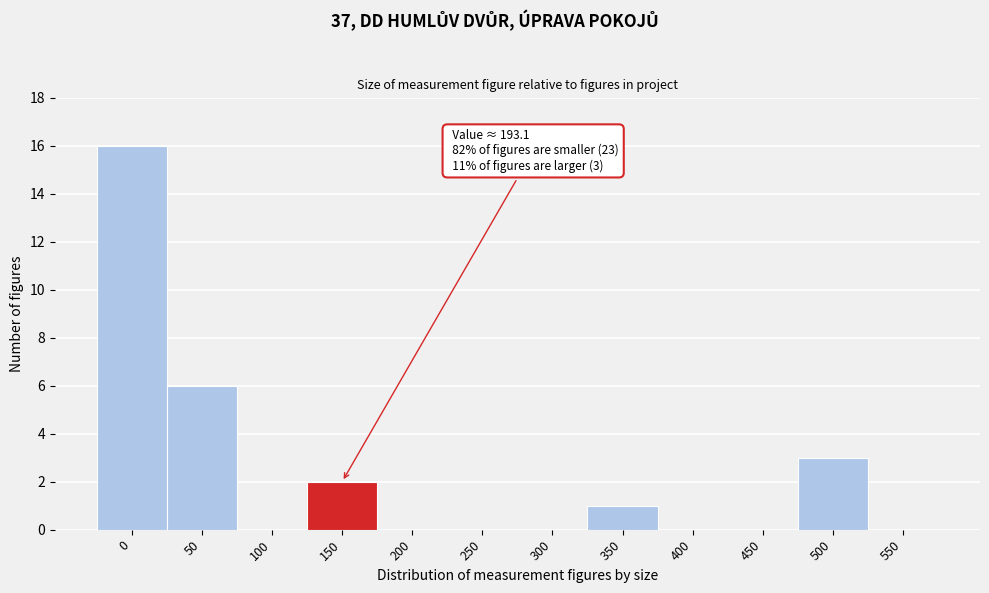

Reading right to left, extract all data points from this chart.

550=0	500=3	450=0	400=0	350=1	300=0	250=0	200=0	150=2	100=0	50=6	0=16